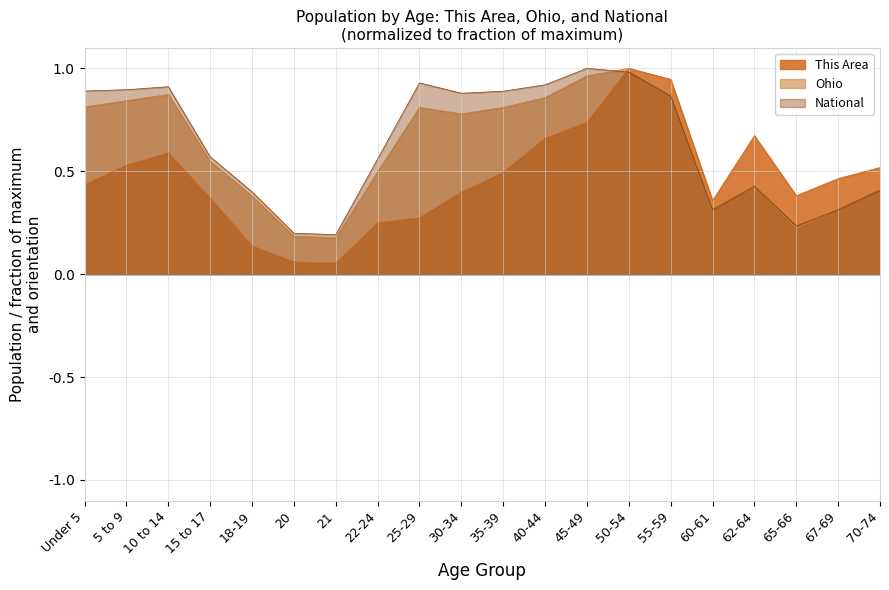

What are all the series names shown in the legend?

This Area, Ohio, National